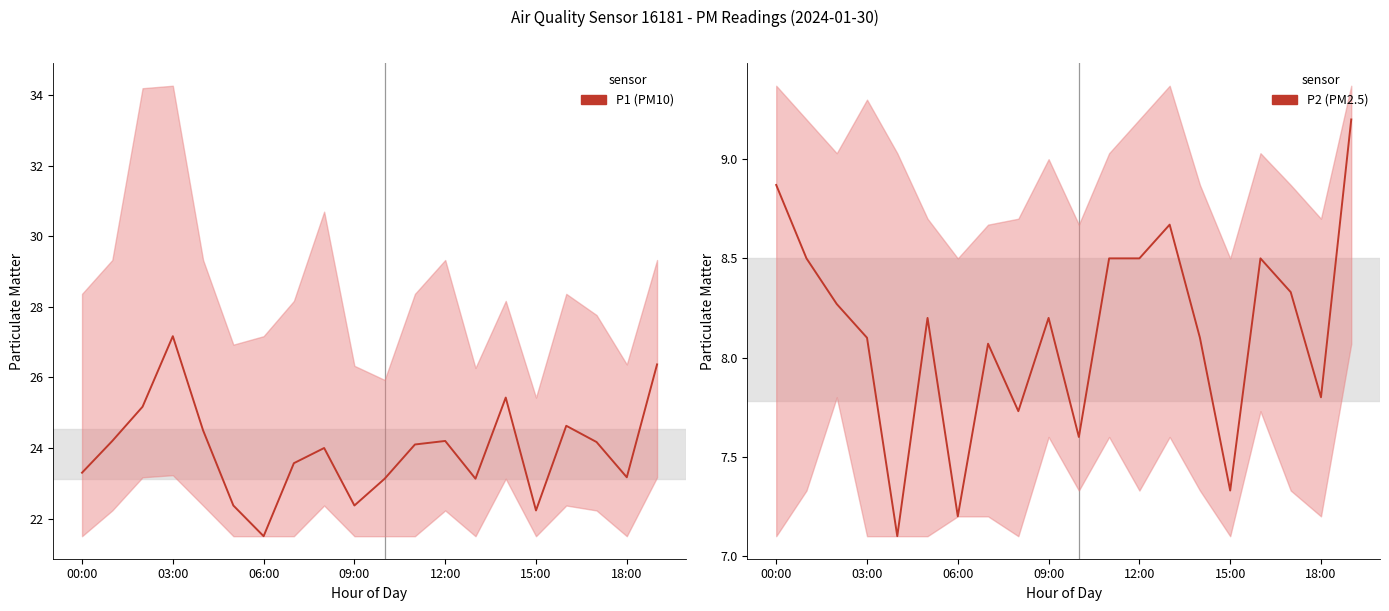

What is the label of the 6th point from the right?

14